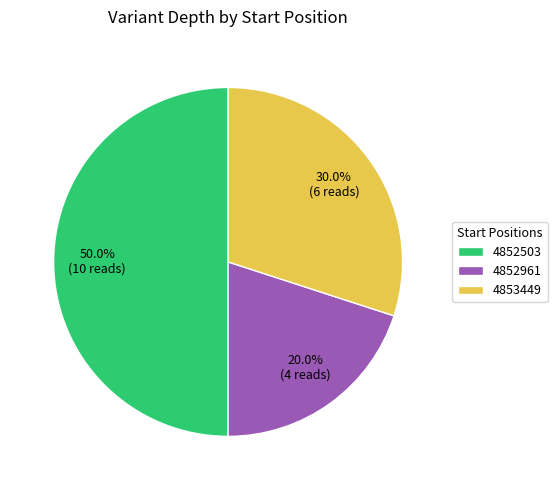

True or false: 4853449 accounts for 37% of the total.

False